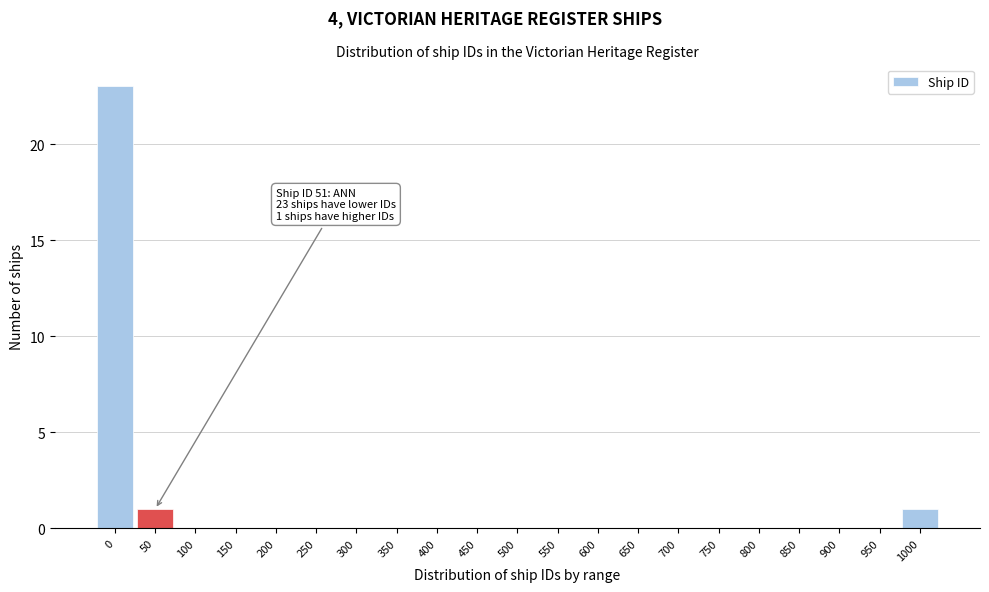

Reading left to right, transcribe all the data shown in this chart.

0=23	50=1	100=0	150=0	200=0	250=0	300=0	350=0	400=0	450=0	500=0	550=0	600=0	650=0	700=0	750=0	800=0	850=0	900=0	950=0	1000=1